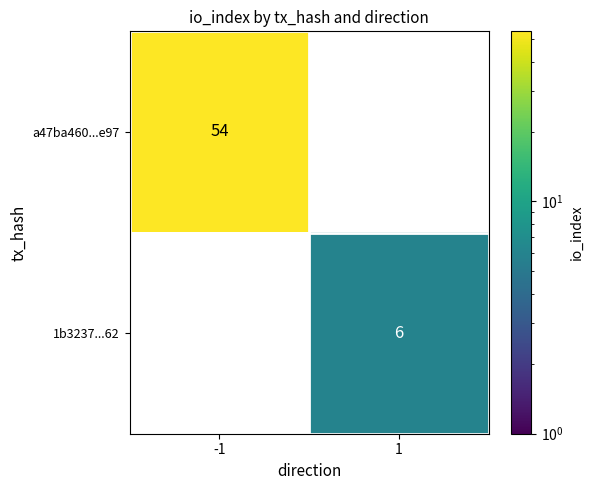

Is it true that 1b3237...62 equals 6 at 1?

True